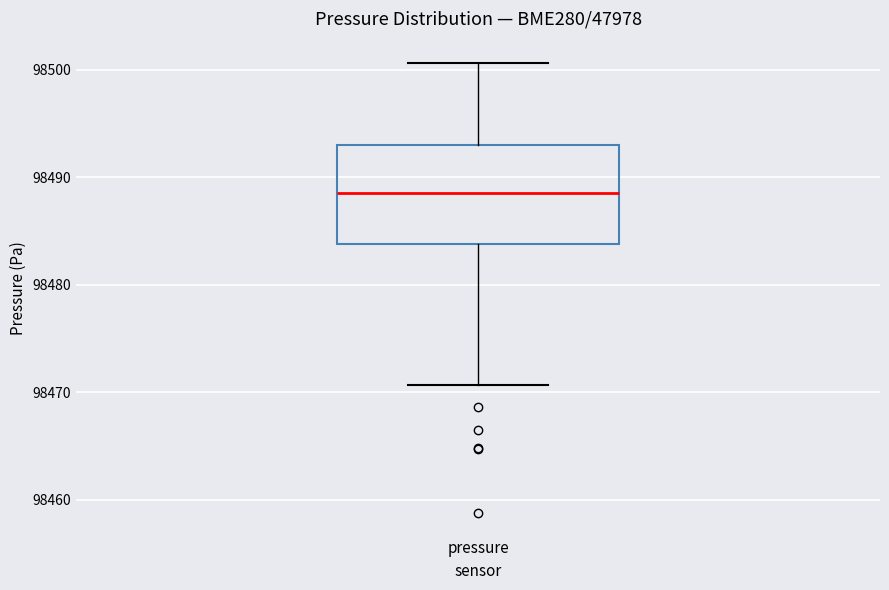

Transcribe this box plot: give where the median line is, the range the box spans, and where the two whiskers end, as read against the y-axis. The values are not printed on the chart, so give them approximately, as read against the axis.

median 98489, box 98484 to 98493, whiskers 98471 to 98501